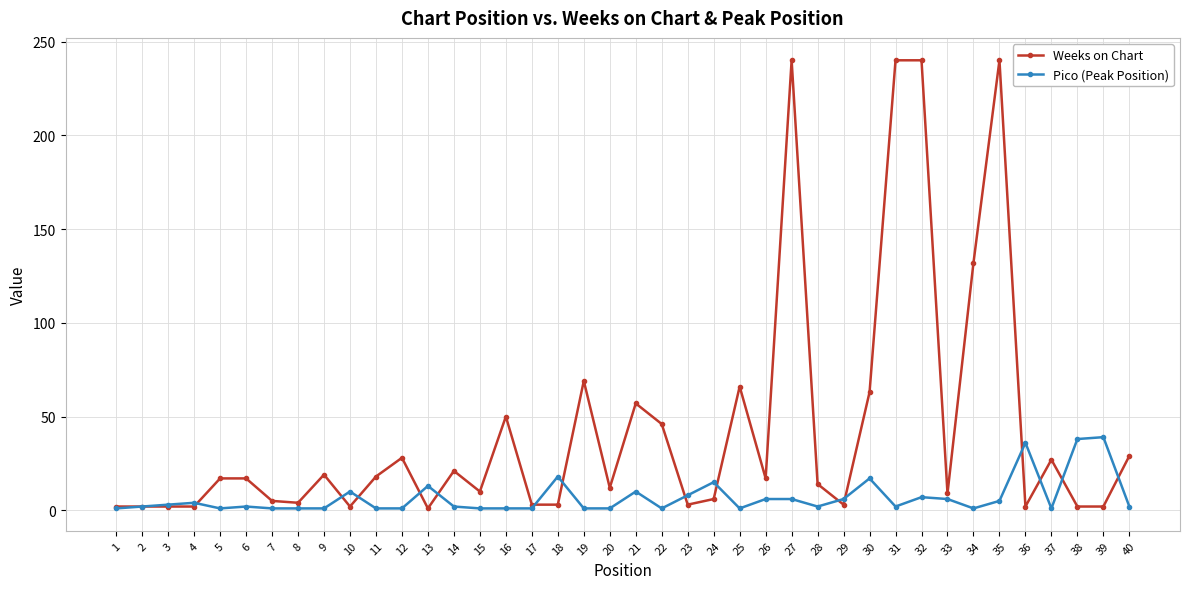

Which series ends up on top after the final intersection of Pico (Peak Position) and Weeks on Chart?

Weeks on Chart